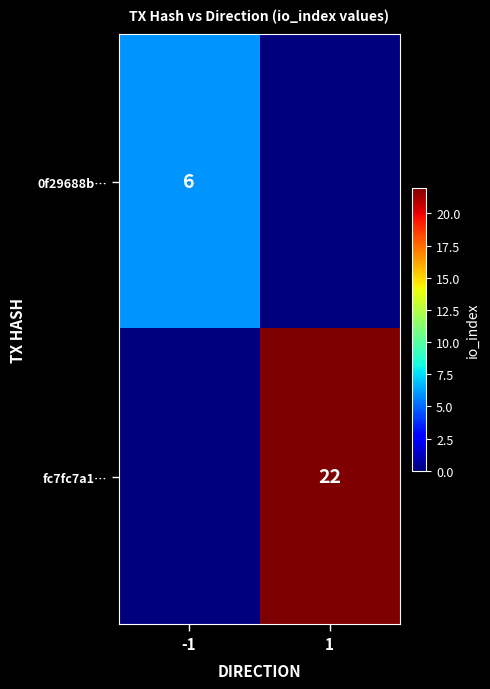

Is it true that 0f29688b… equals 2 at -1?

False